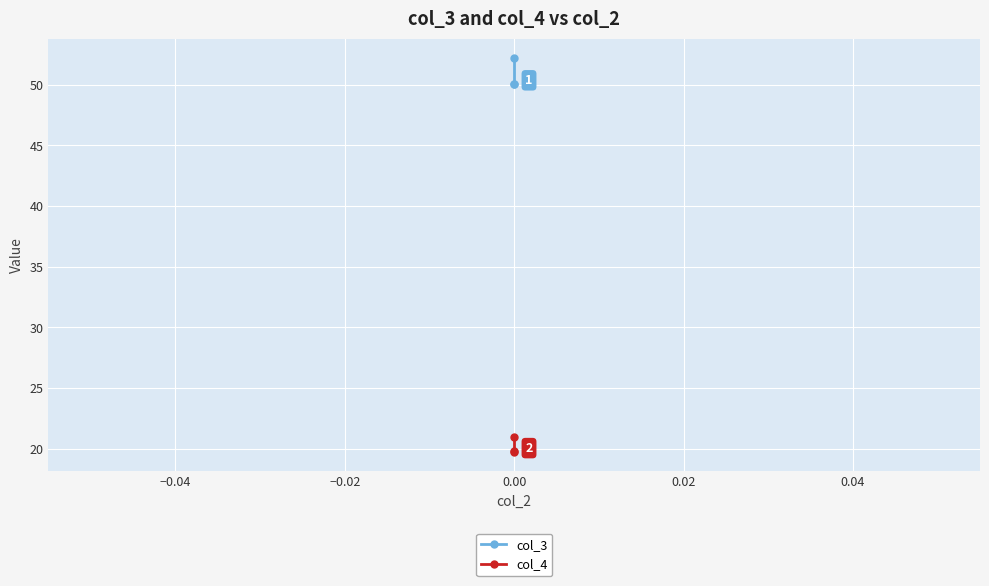

What is the value of the col_4 point at the 1st from the left?

20.9